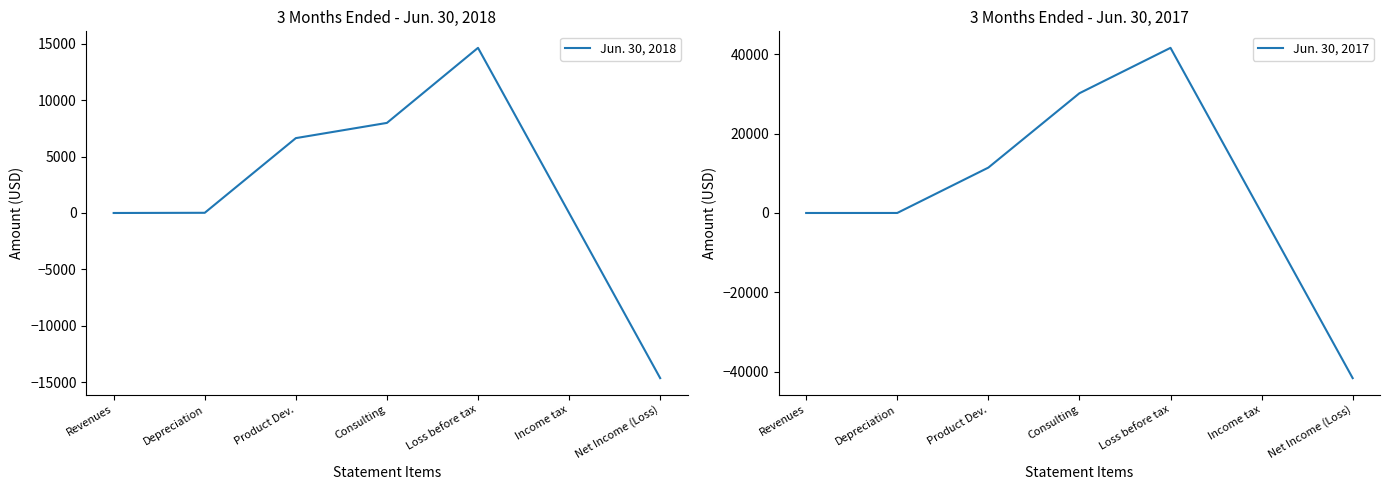

Reading left to right, list all the values displayed in this chart.

Jun. 30, 2018: Revenues=0	Depreciation=17	Product Dev.=6643	Consulting=7993	Loss before tax=14653	Income tax=0	Net Income (Loss)=-14653
Jun. 30, 2017: Revenues=0	Depreciation=6	Product Dev.=11421	Consulting=30141	Loss before tax=41568	Income tax=0	Net Income (Loss)=-41568